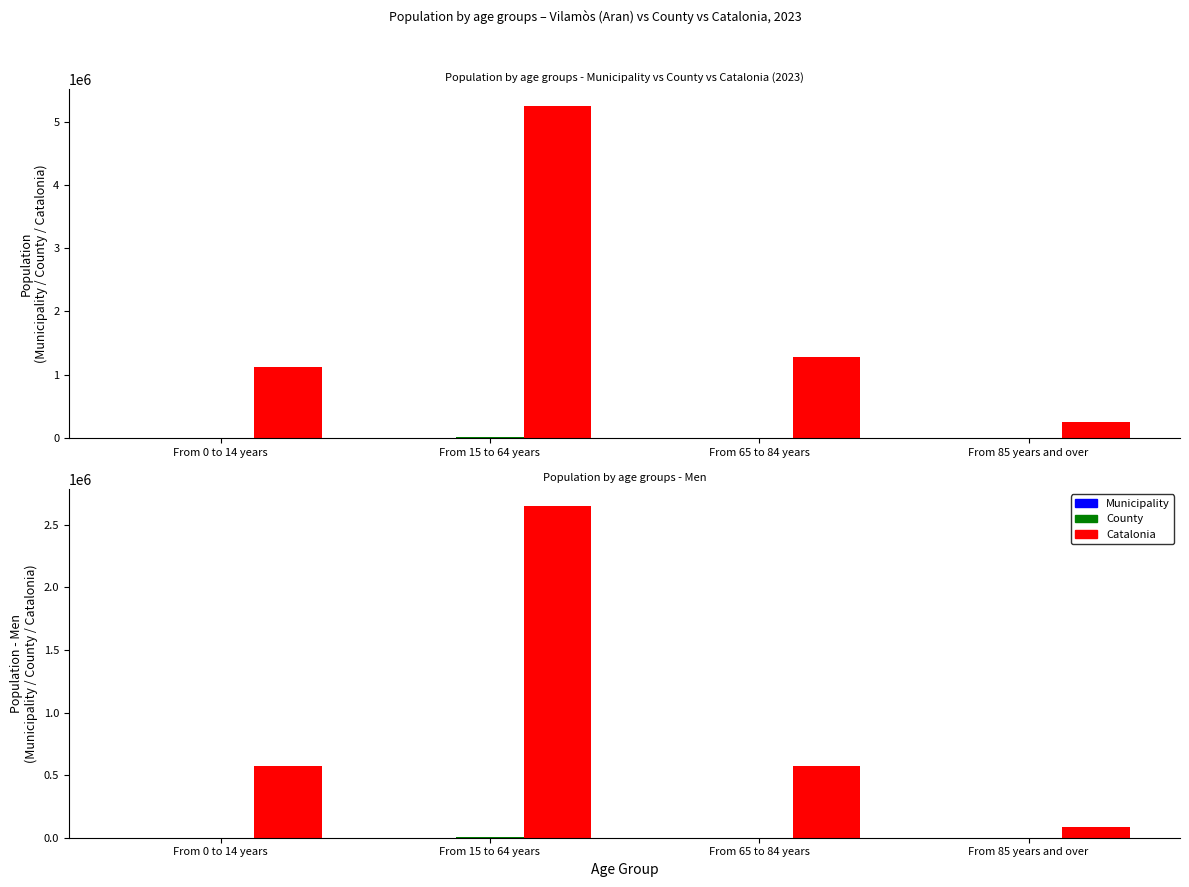

Reading left to right, transcribe all the data shown in this chart.

Municipality: 3	78	15	0
County: 670	3882	728	97
Catalonia: 575181	2654179	572244	85619